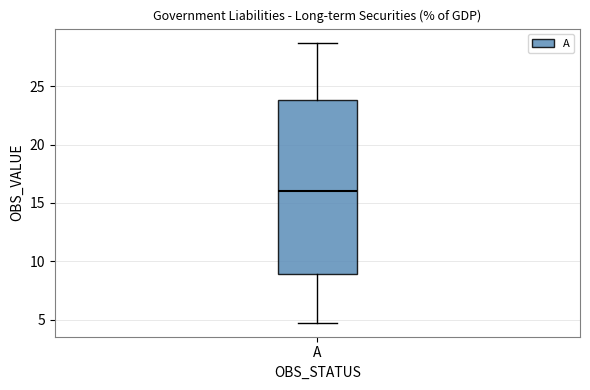

Where is the upper edge of the box for A on the y-axis? The values are not printed on the chart, so give them approximately, as read against the axis.

24.0